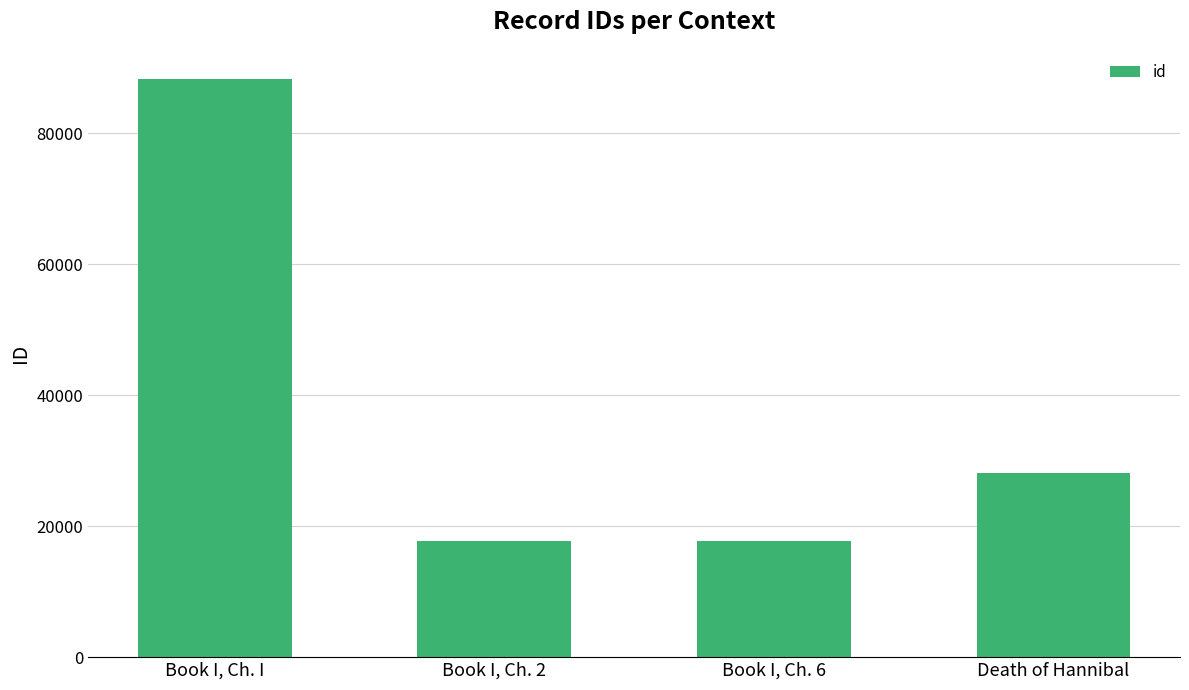

Read the value at Book I, Ch. I, to the nearest 100.

88300